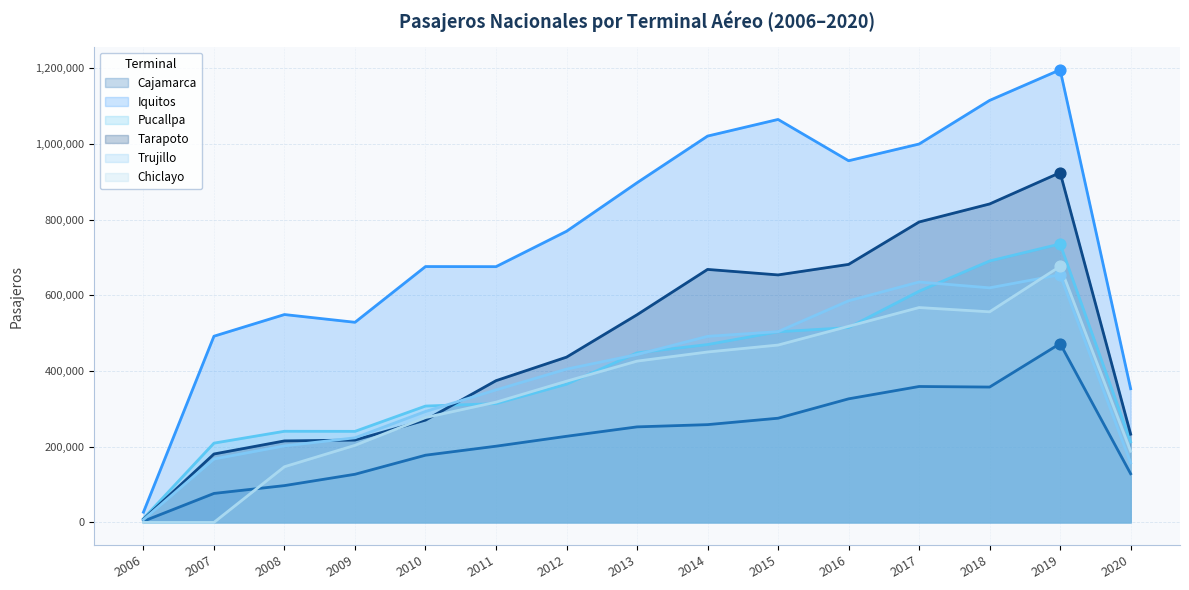

Is the value of Pucallpa at 2016 greater than the value of Iquitos at 2009?

No